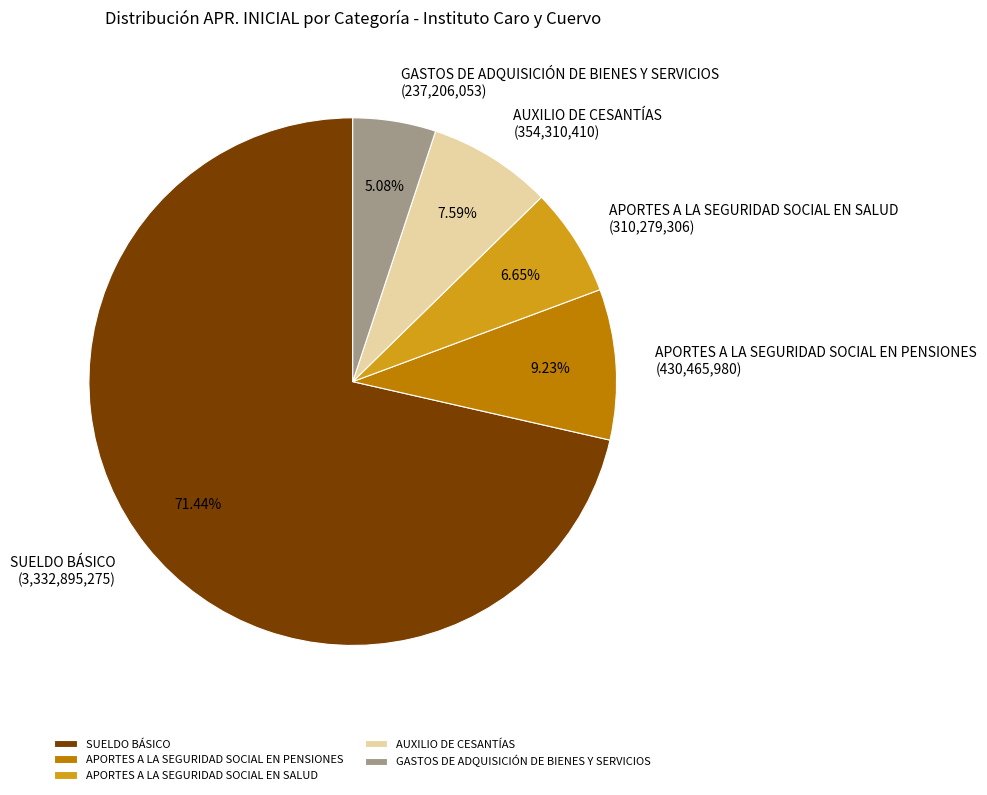

To the nearest percent, what is the difference between the GASTOS DE ADQUISICIÓN DE BIENES Y SERVICIOS and AUXILIO DE CESANTÍAS slice percentages?

3%